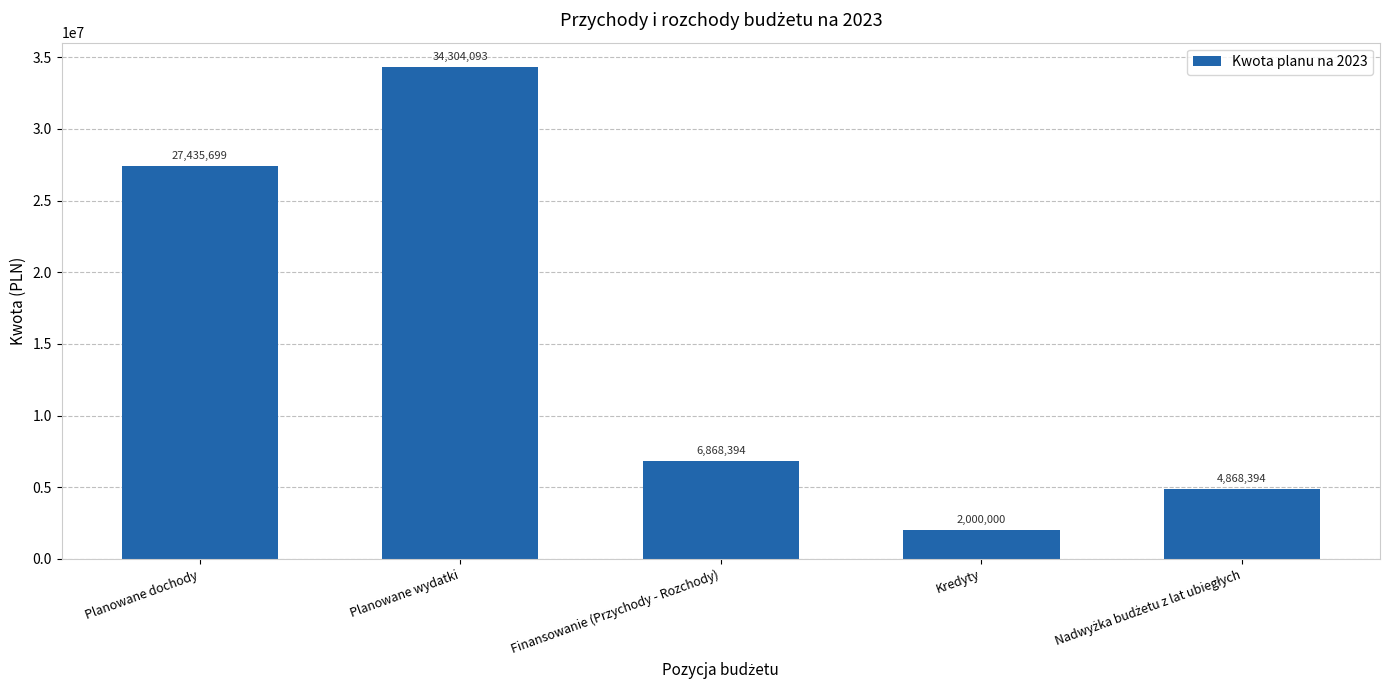

True or false: the data shows 2058407.2 at Finansowanie (Przychody - Rozchody).

False